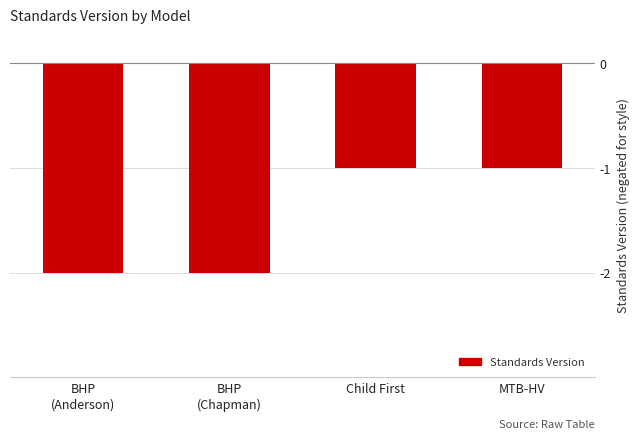

Reading left to right, what are all the values shown in this chart?

-2	-2	-1	-1